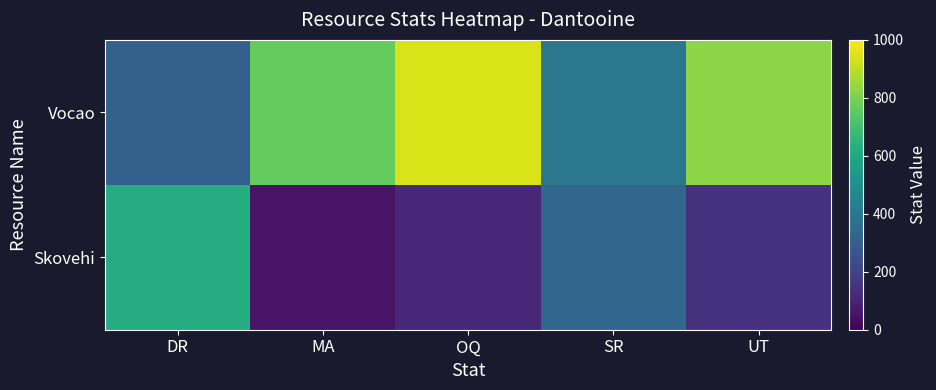

Which category has the lowest value across all series?

MA